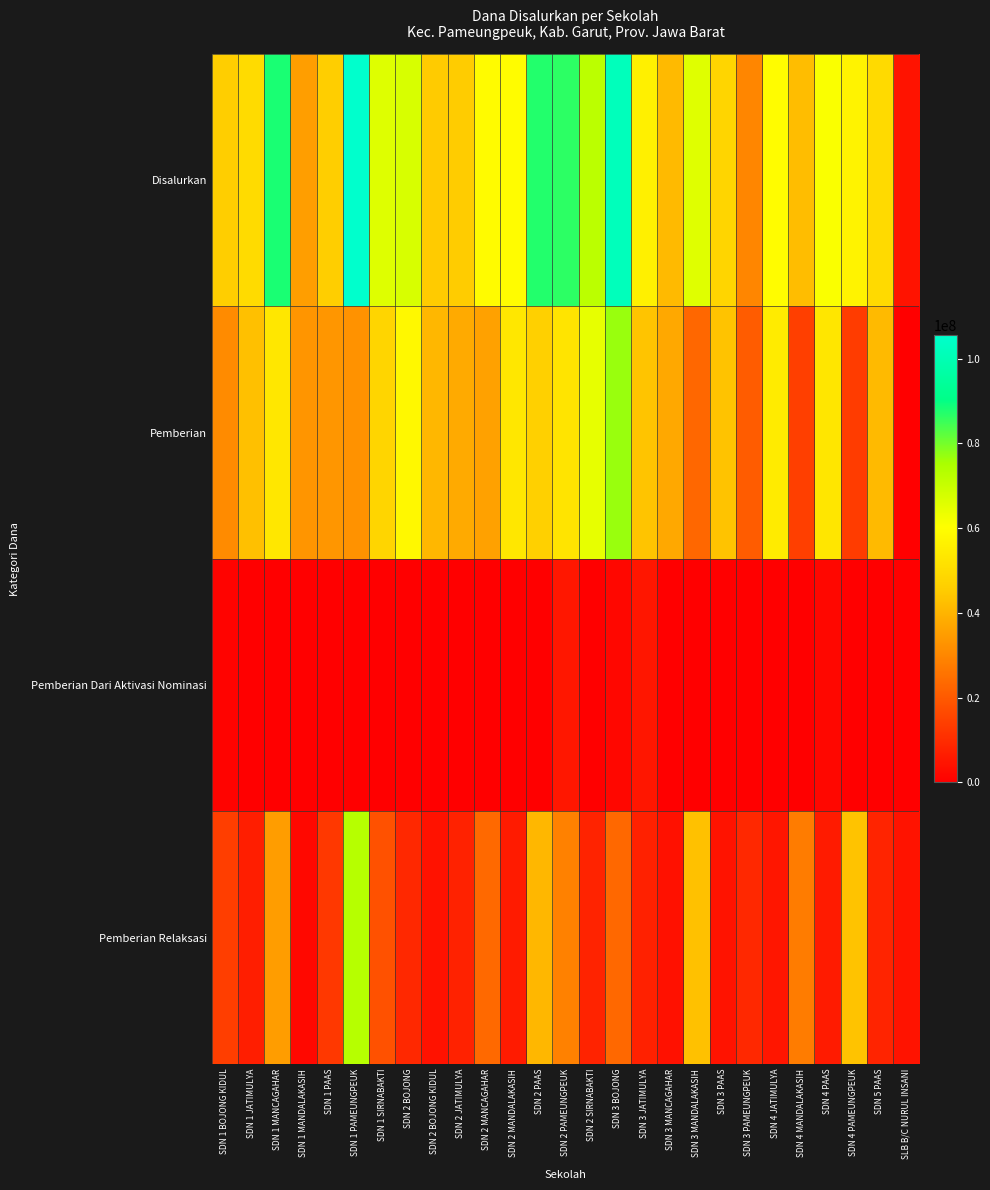

Which series has the largest total across all categories?

Disalurkan